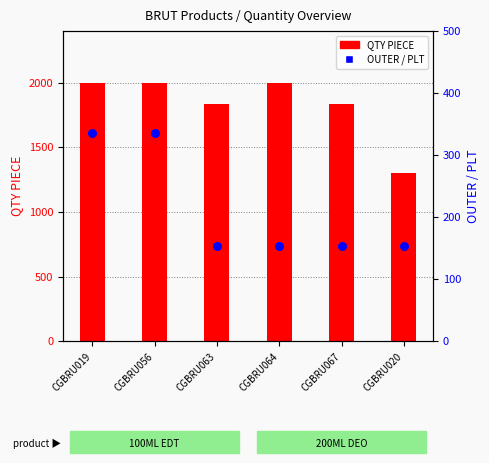

Which series reaches the minimum Y coordinate?

OUTER / PLT